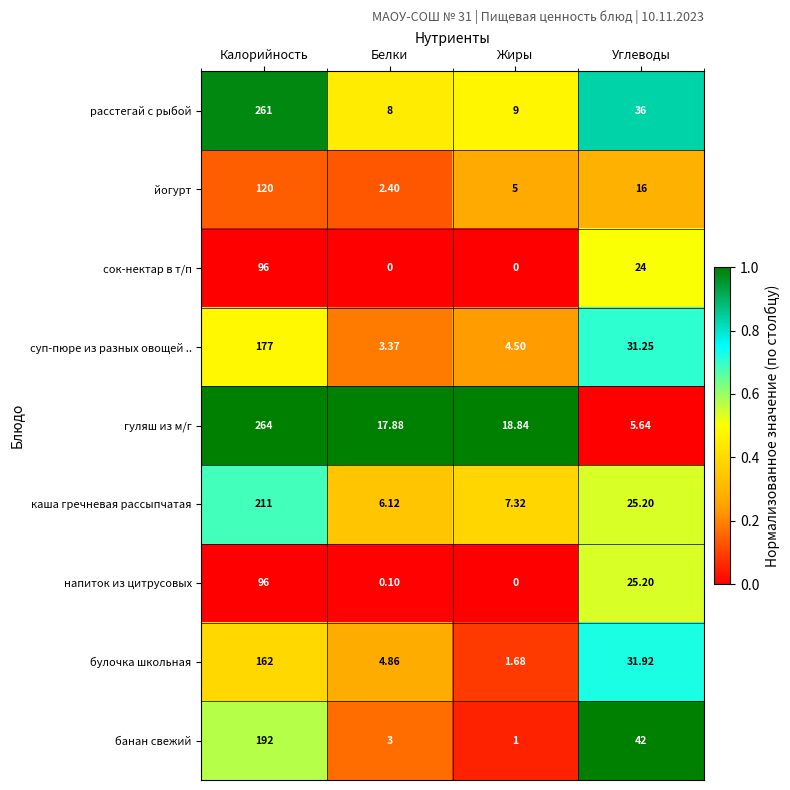

List the labels in order of булочка школьная value, smallest first.

Жиры, Белки, Углеводы, Калорийность